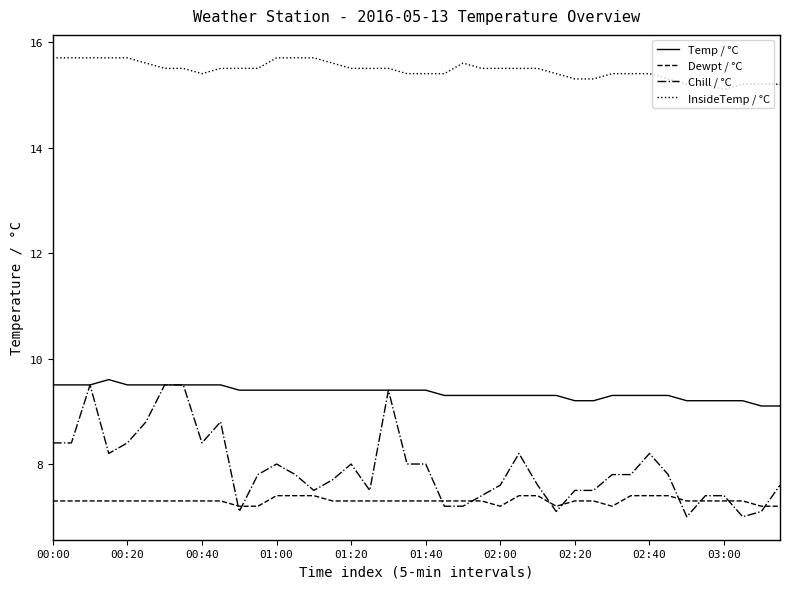

Which series has the largest range (max minus min)?

Chill / °C